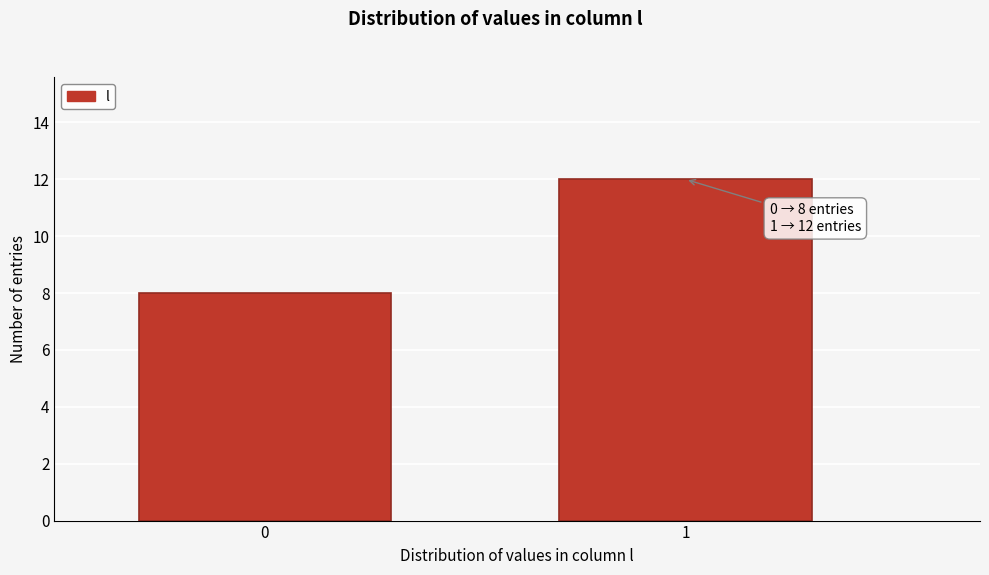

Reading left to right, transcribe all the data shown in this chart.

8	12